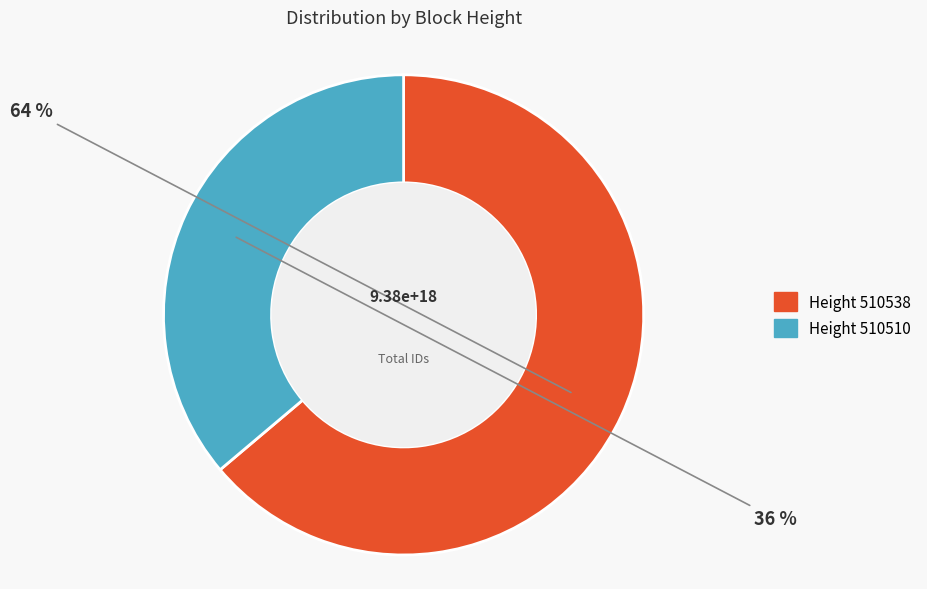

Is there a majority slice in this chart?

Yes